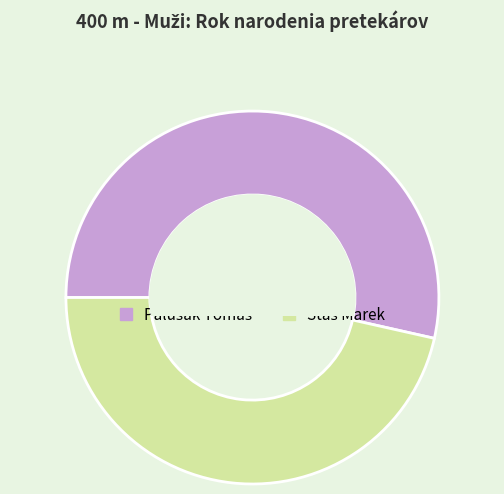

Is there a majority slice in this chart?

Yes